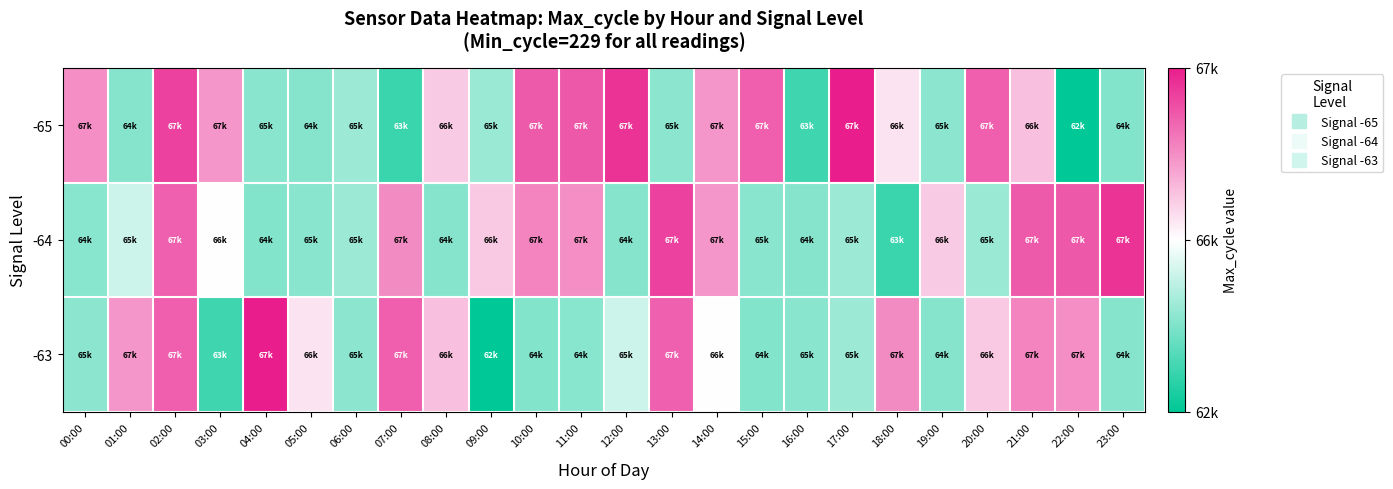

Reading left to right, list all the values displayed in this chart.

-65: 00:00=67079	01:00=64937	02:00=67302	03:00=67059	04:00=65021	05:00=64954	06:00=65276	07:00=63803	08:00=66906	09:00=65253	10:00=67229	11:00=67236	12:00=67341	13:00=65052	14:00=67057	15:00=67215	16:00=63879	17:00=67407	18:00=66837	19:00=65026	20:00=67215	21:00=66937	22:00=62933	23:00=64922
-64: 00:00=64965	01:00=65983	02:00=67209	03:00=66756	04:00=64915	05:00=65001	06:00=65271	07:00=67091	08:00=64945	09:00=66913	10:00=67111	11:00=67079	12:00=64937	13:00=67302	14:00=67059	15:00=65021	16:00=64954	17:00=65276	18:00=63803	19:00=66906	20:00=65253	21:00=67229	22:00=67236	23:00=67341
-63: 00:00=65052	01:00=67057	02:00=67215	03:00=63879	04:00=67407	05:00=66837	06:00=65026	07:00=67215	08:00=66937	09:00=62933	10:00=64922	11:00=64965	12:00=65983	13:00=67209	14:00=66756	15:00=64915	16:00=65001	17:00=65271	18:00=67091	19:00=64945	20:00=66913	21:00=67111	22:00=67079	23:00=64937